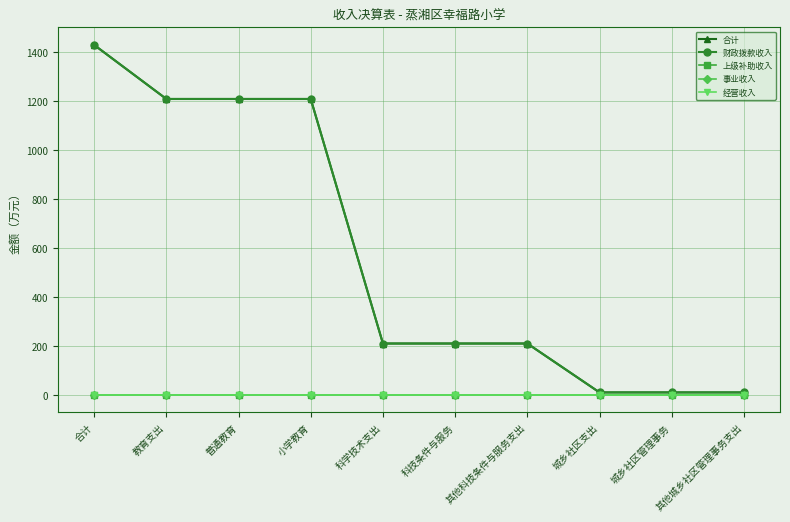

Does the chart have visible grid lines?

Yes